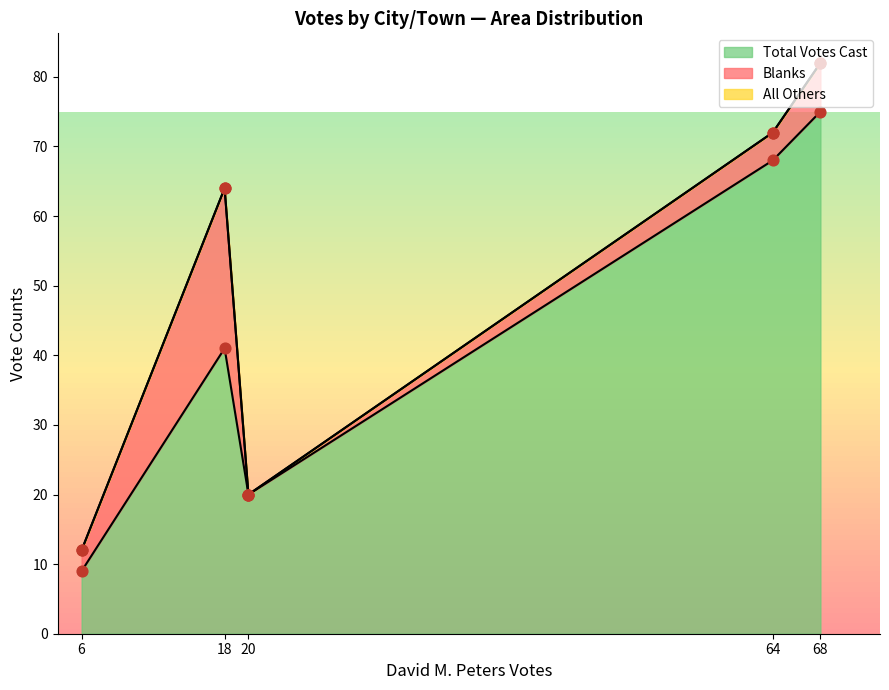

Which series has the largest total across all categories?

Total Votes Cast